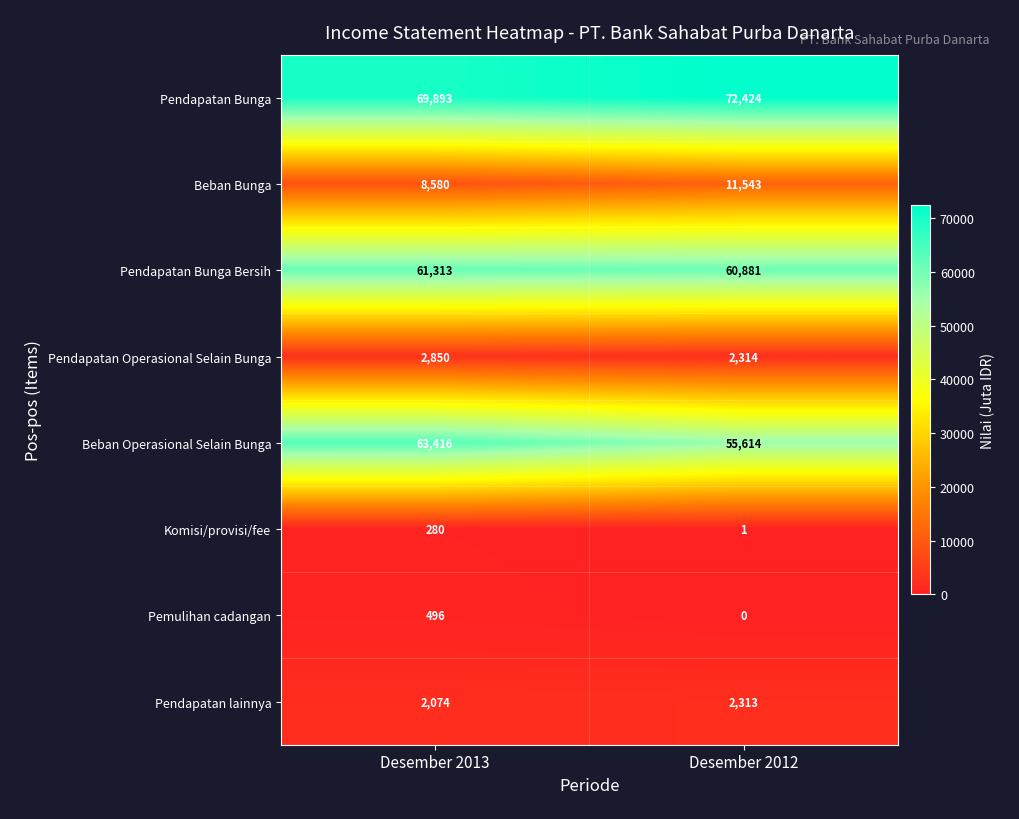

Reading left to right, transcribe all the data shown in this chart.

Pendapatan Bunga: Desember 2013=69893	Desember 2012=72424
Beban Bunga: Desember 2013=8580	Desember 2012=11543
Pendapatan Bunga Bersih: Desember 2013=61313	Desember 2012=60881
Pendapatan Operasional Selain Bunga: Desember 2013=2850	Desember 2012=2314
Beban Operasional Selain Bunga: Desember 2013=63416	Desember 2012=55614
Komisi/provisi/fee: Desember 2013=280	Desember 2012=1
Pemulihan cadangan: Desember 2013=496	Desember 2012=0
Pendapatan lainnya: Desember 2013=2074	Desember 2012=2313